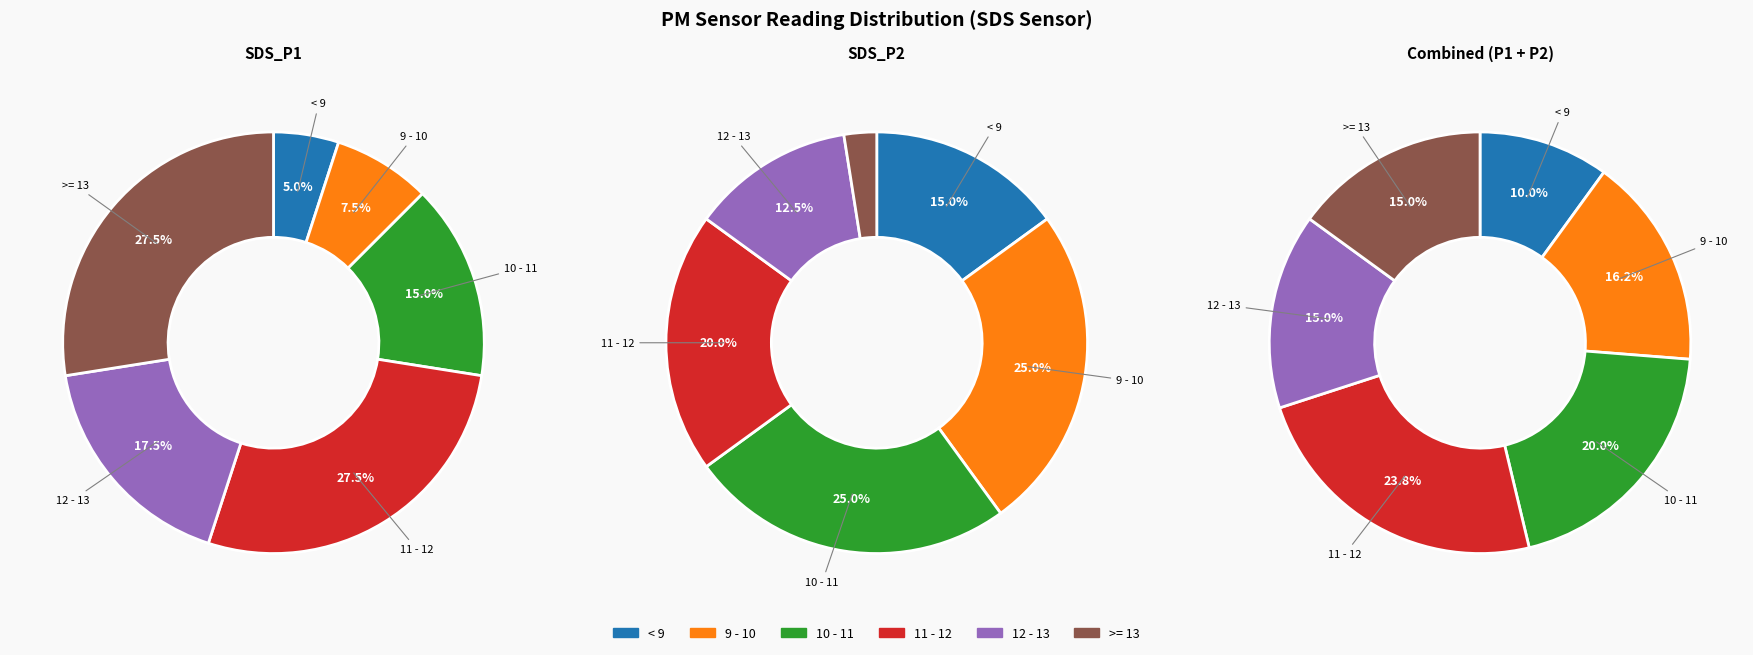

Is 00:34 the majority of the pie?

No